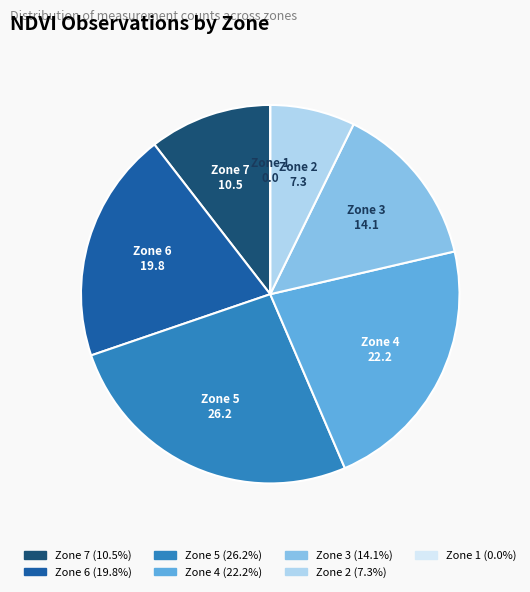

Is Zone 3 the majority of the pie?

No